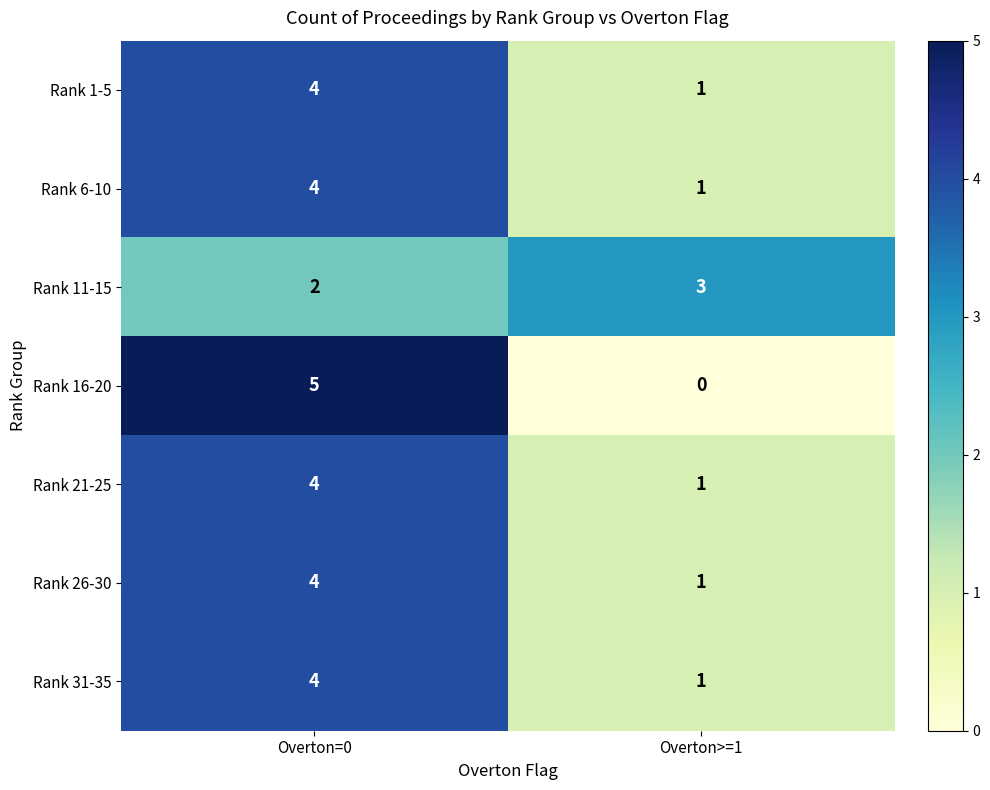

The value of Rank 16-20 at Overton=0 is 8. True or false?

False